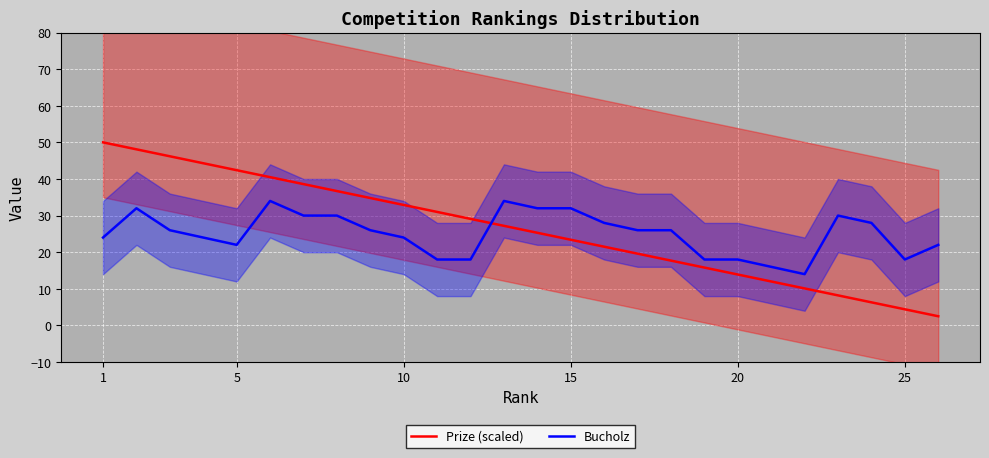

True or false: Prize (scaled) and Bucholz intersect in this chart.

True